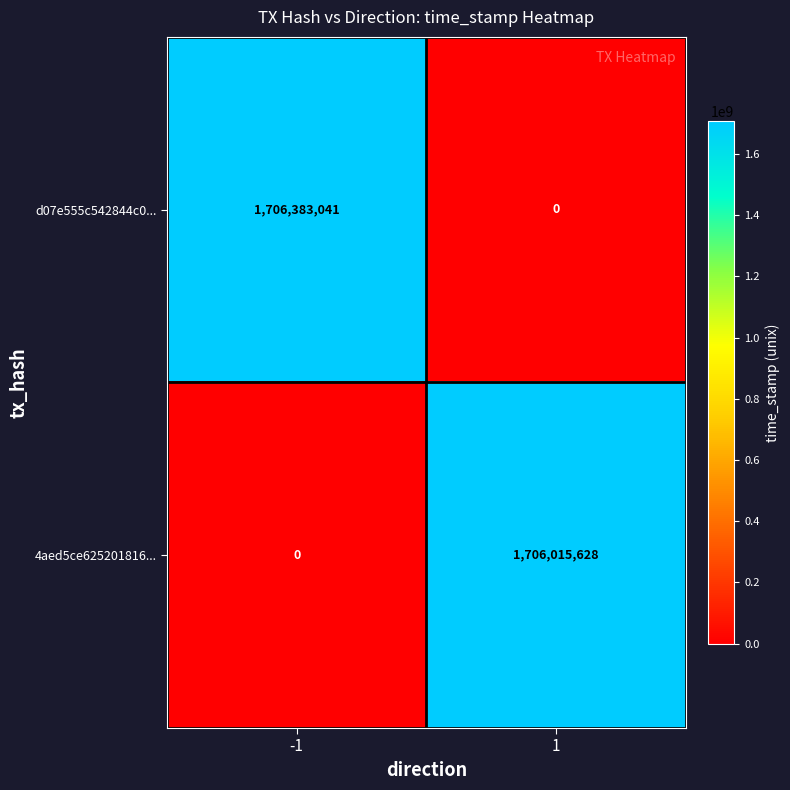

What is the difference between the highest and lowest values at 1?

1706015628